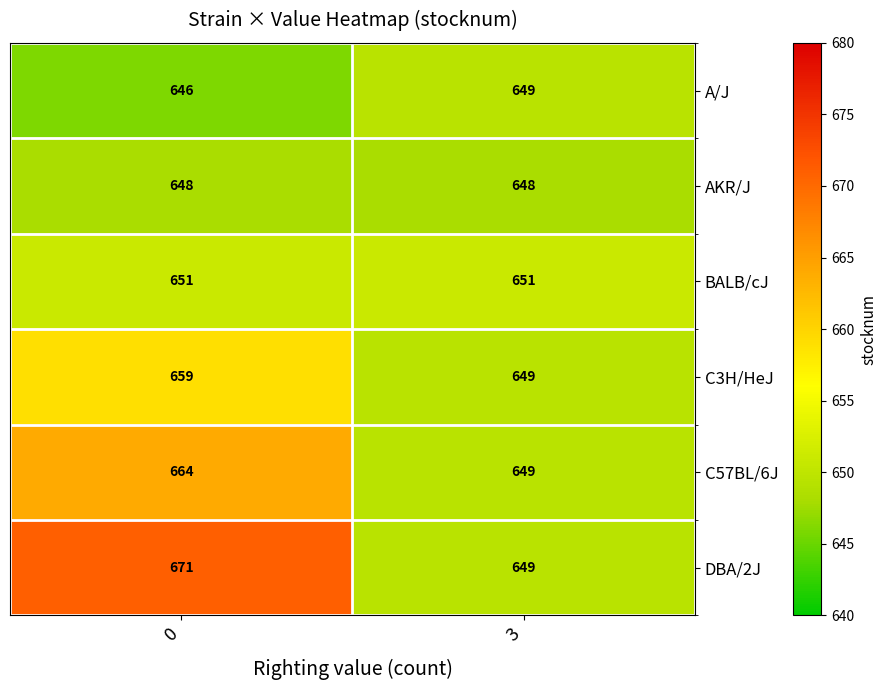

Which series has the largest range (max minus min)?

DBA/2J